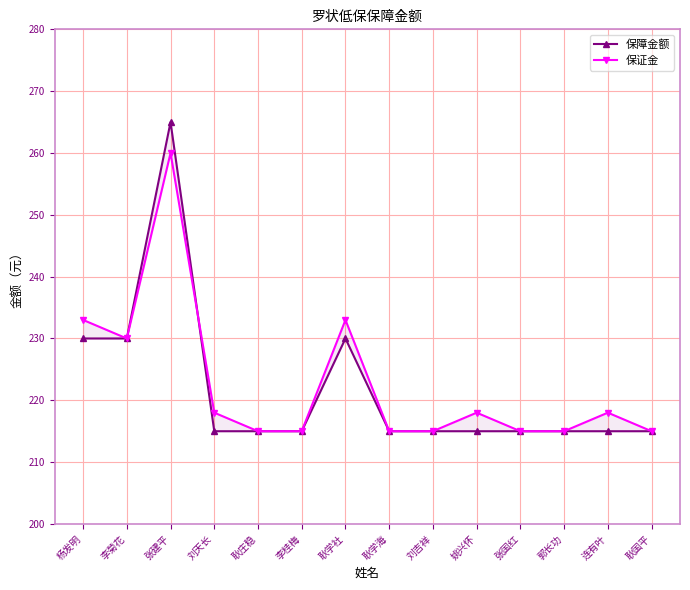

Count the 保障金额 values in the range 215 to 230.

13